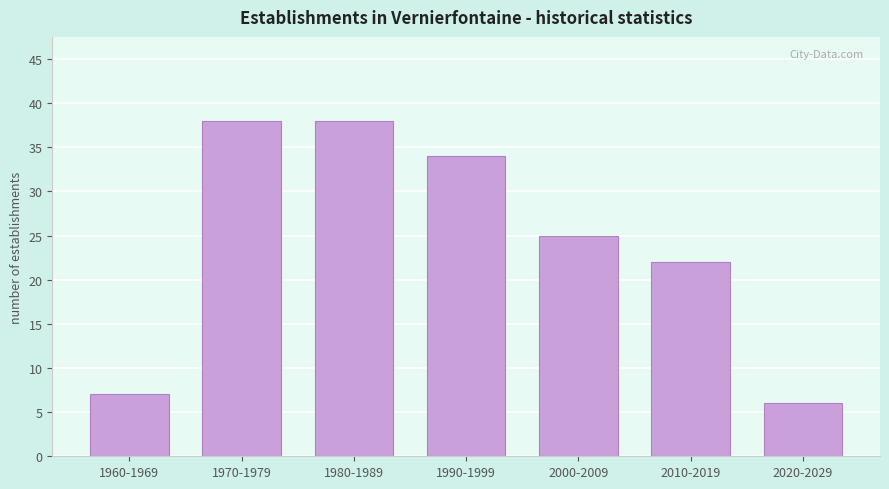

Reading right to left, extract all data points from this chart.

2020-2029=6	2010-2019=22	2000-2009=25	1990-1999=34	1980-1989=38	1970-1979=38	1960-1969=7